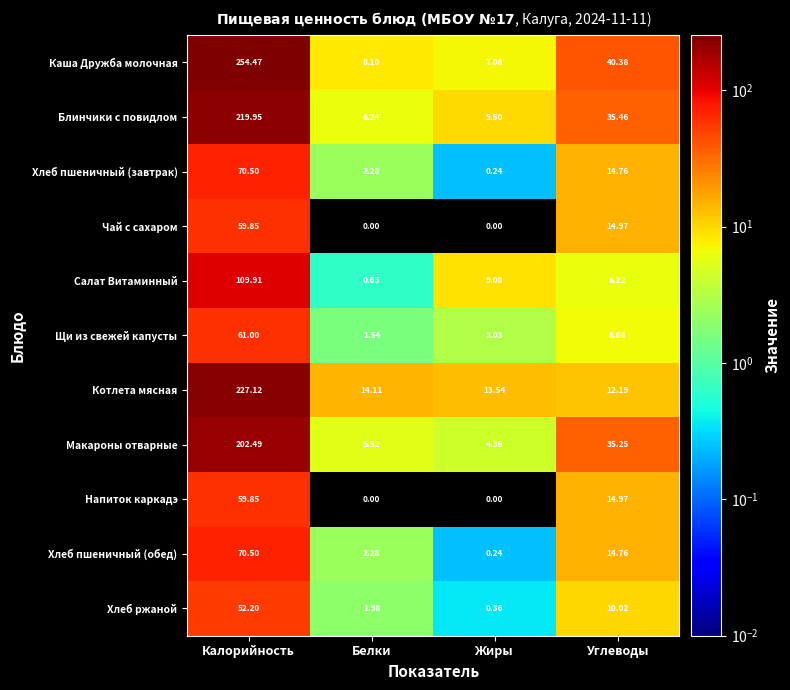

Rank the categories by Щи из свежей капусты value from highest to lowest.

Калорийность, Углеводы, Жиры, Белки